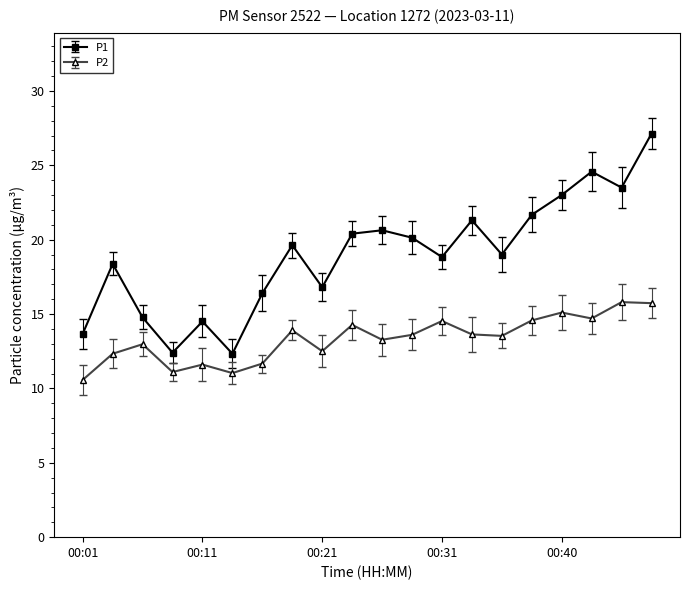

What is the value of the P2 point at the 12th from the left?

13.6